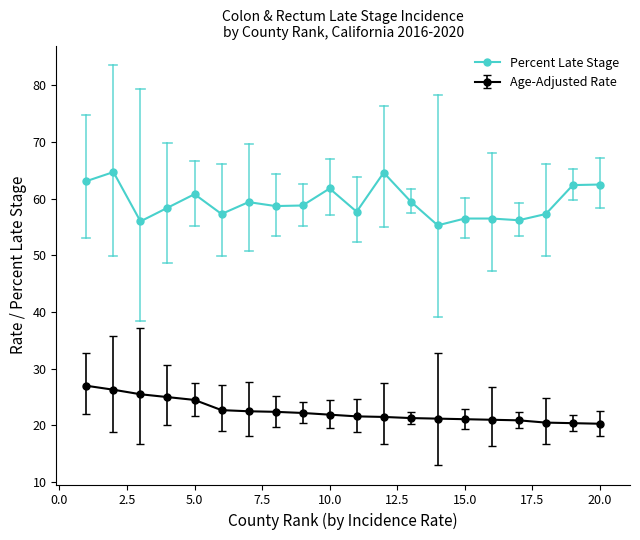

True or false: Percent Late Stage has more than 0 interior local peaks.

True